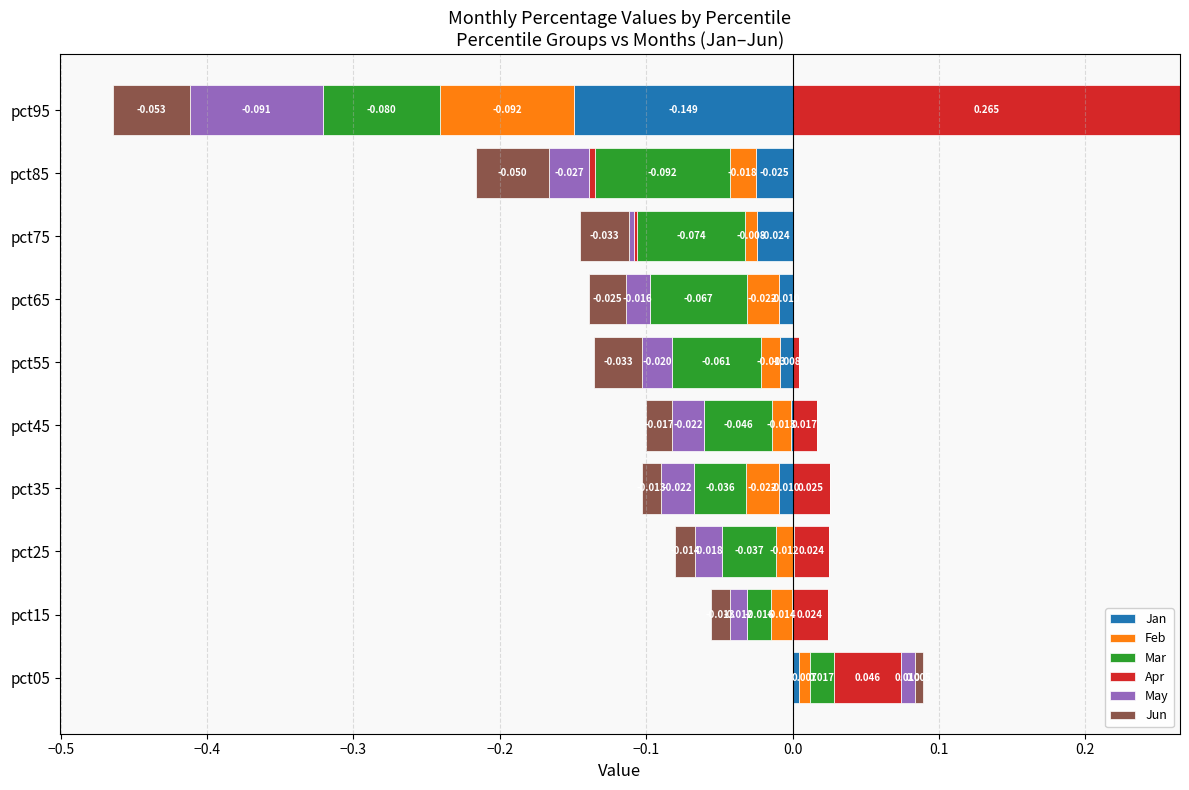

How many positive values does the Mar series have?

1